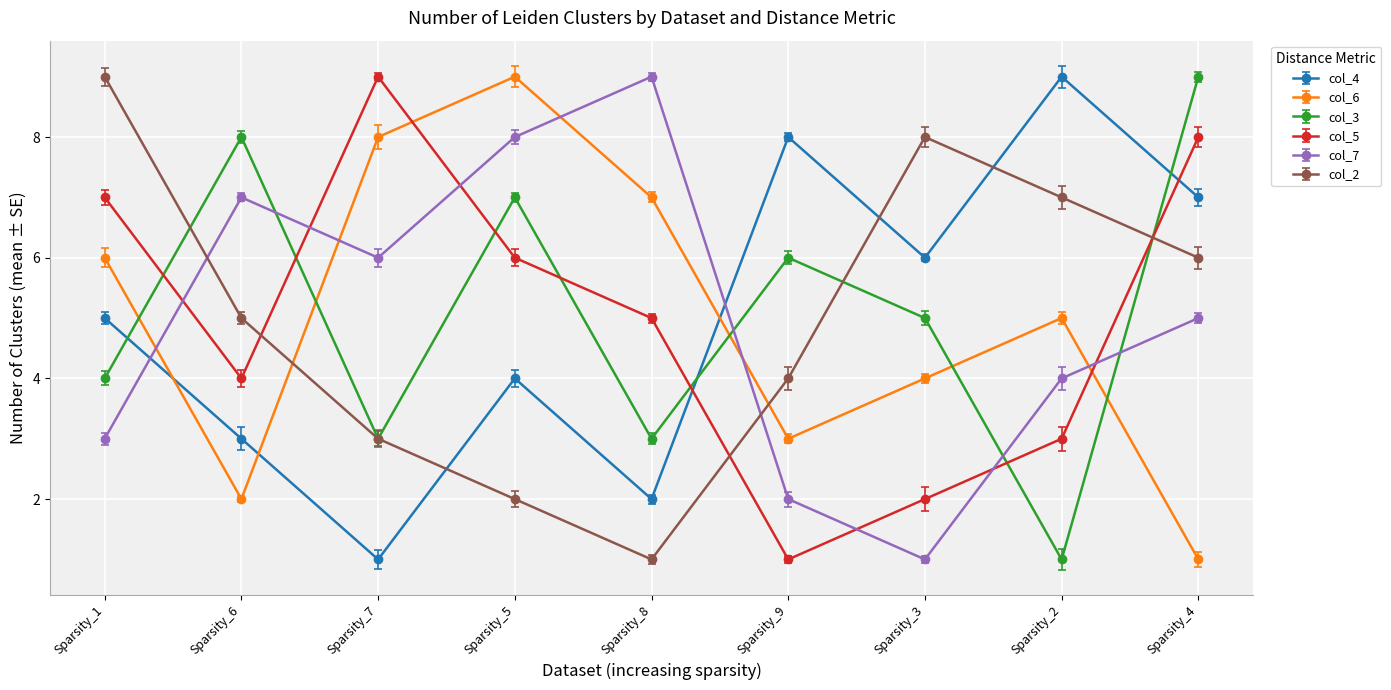

What is the value of the col_5 point at the 2nd from the left?

4